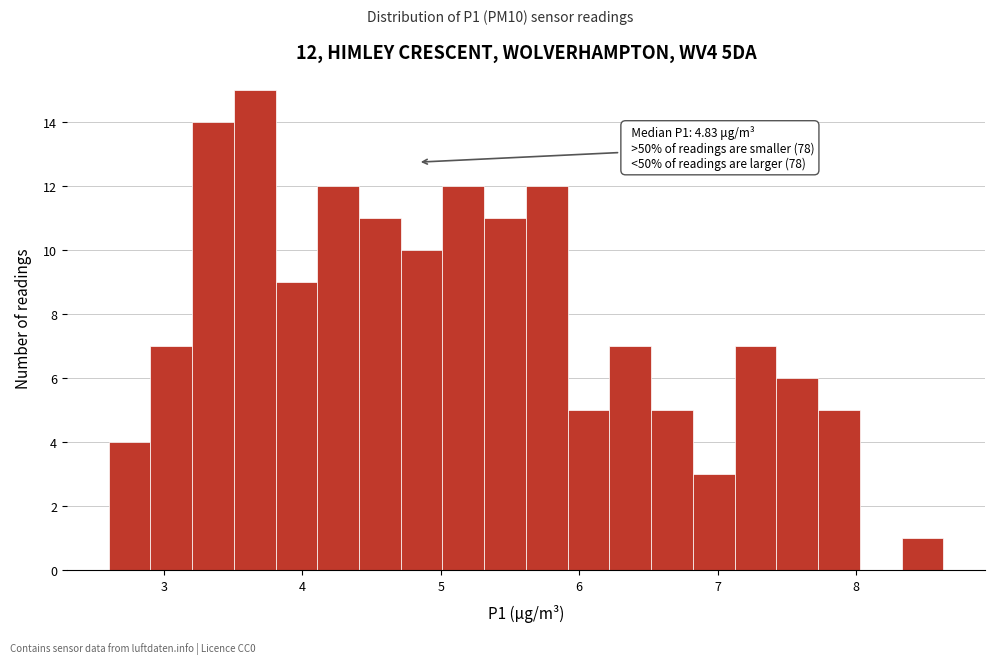

Around what value on the x-axis is the tallest bar? Give the approximate position of its centre, as read against the axis.

3.7